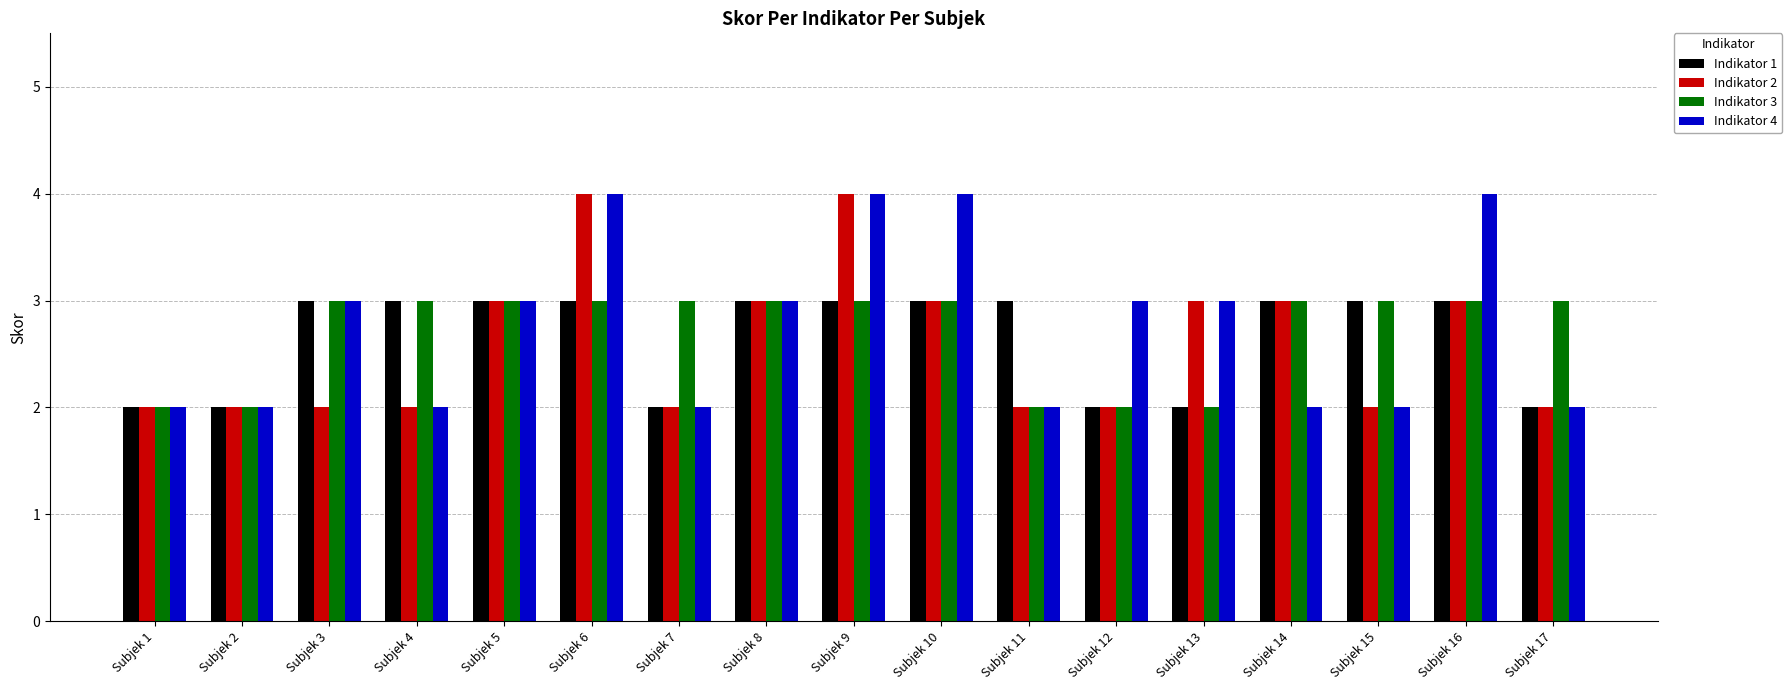

How many bars are there in total?

68